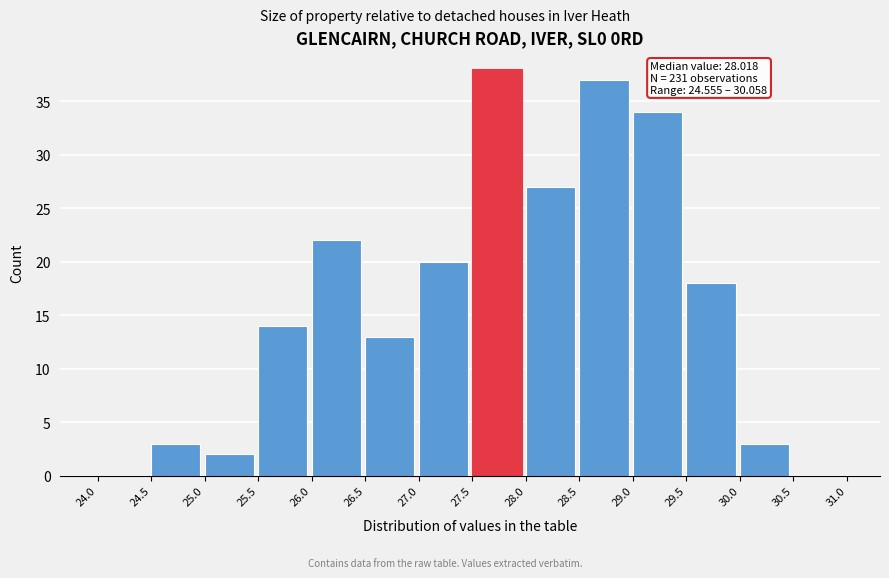

Which range on the x-axis has the tallest bar?

27.5 to 28.0